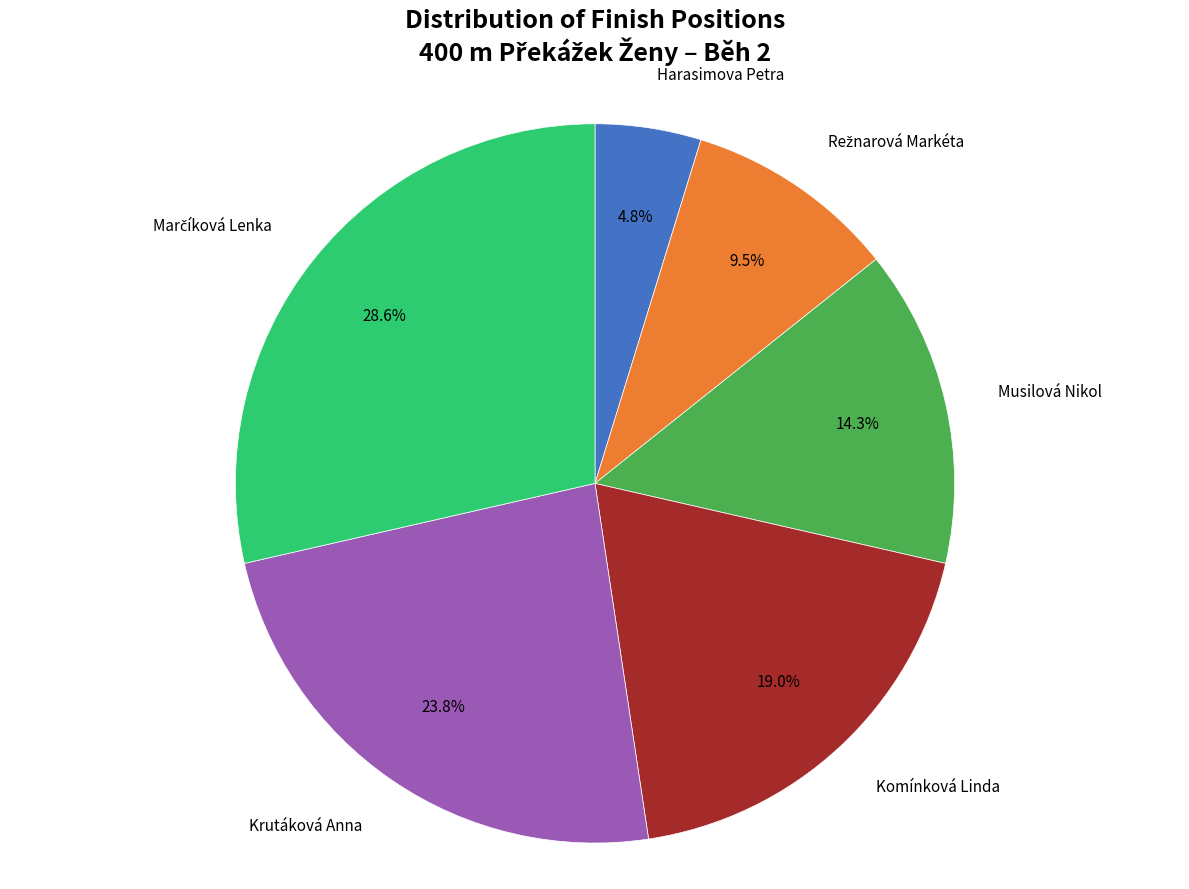

What is the smallest slice in the pie chart?

Harasimova Petra